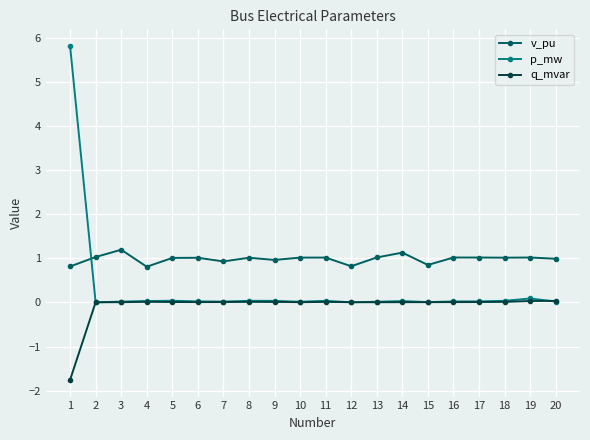

At how many categories does at least one series exceed 2?

1